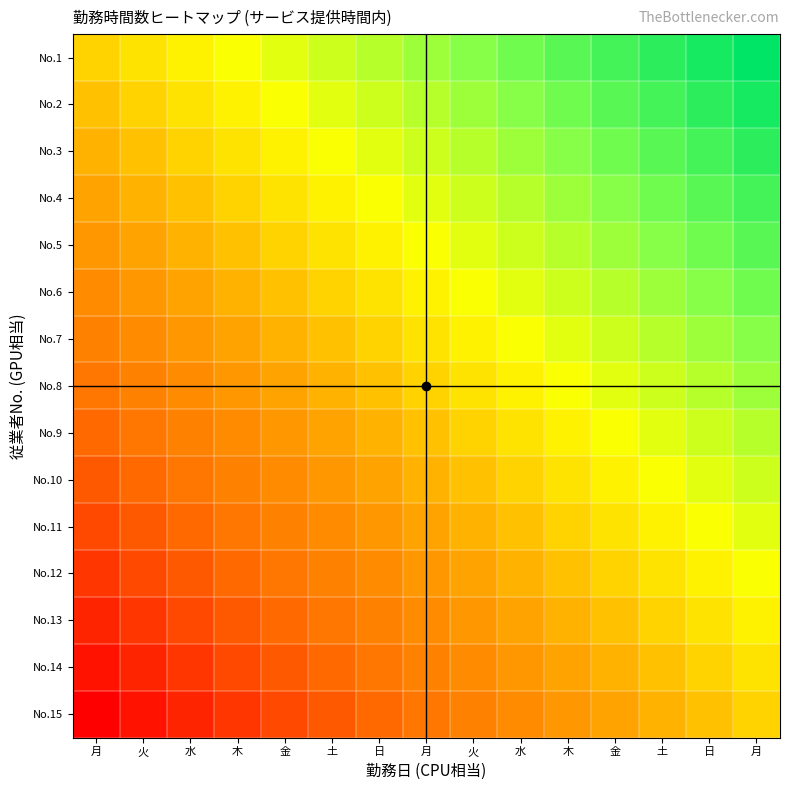

Which category has the lowest value across all series?

月